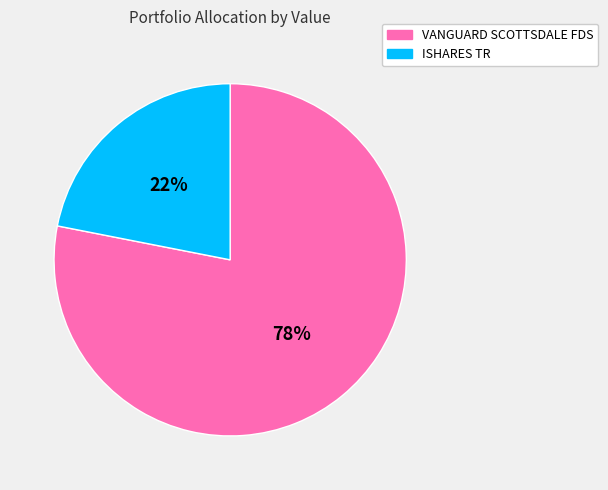

Count the number of slices in the pie.

2